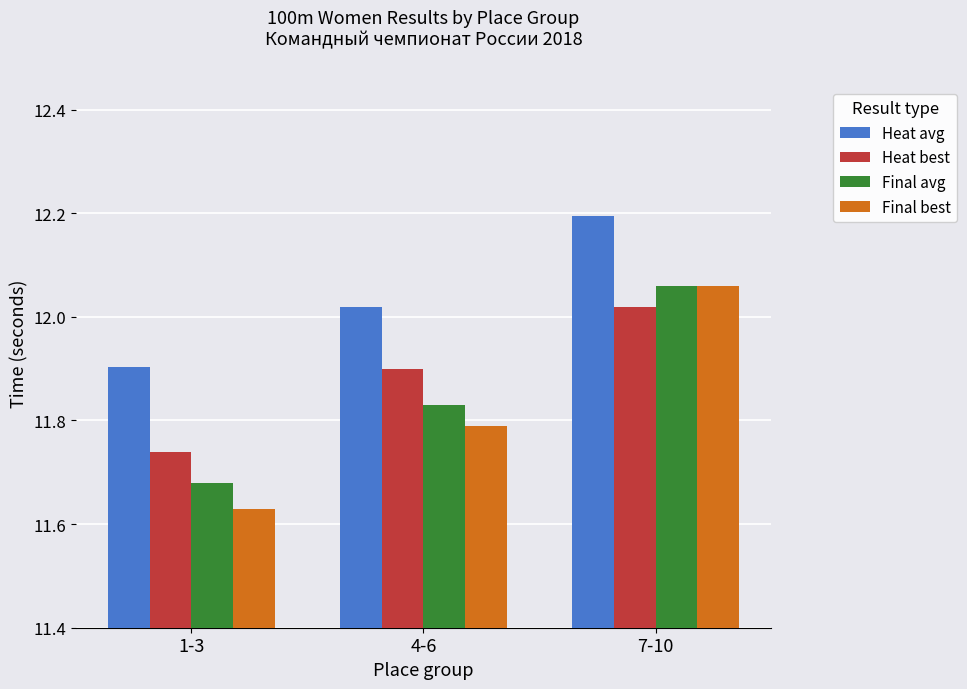

At which category does the chart reach its peak across all series?

7-10